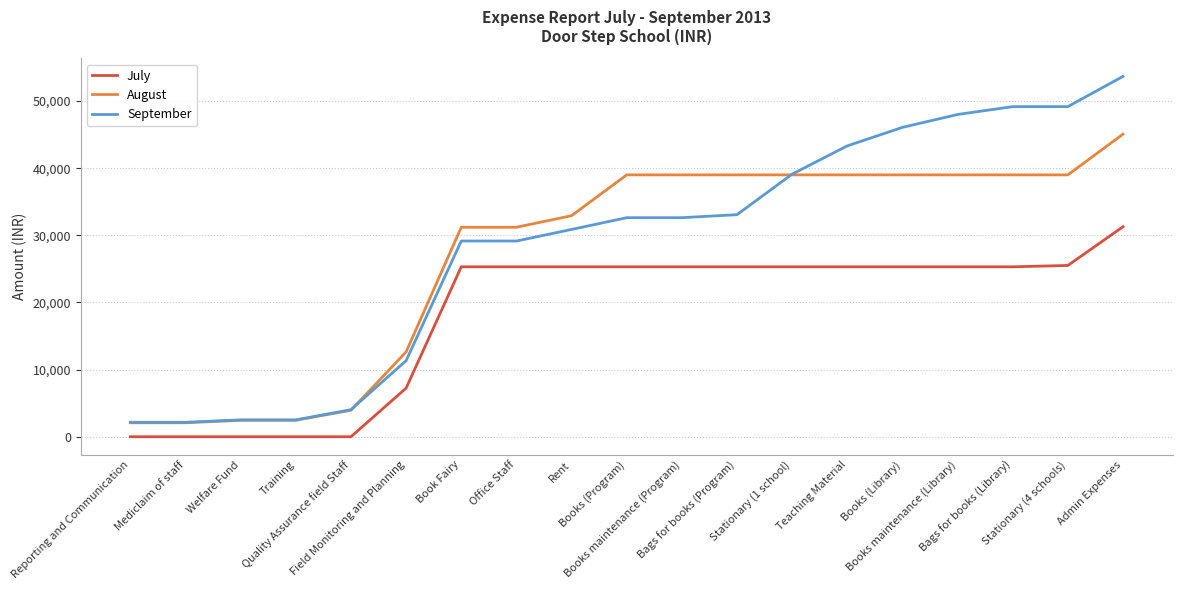

Which label corresponds to the largest value in the chart?

Admin Expenses